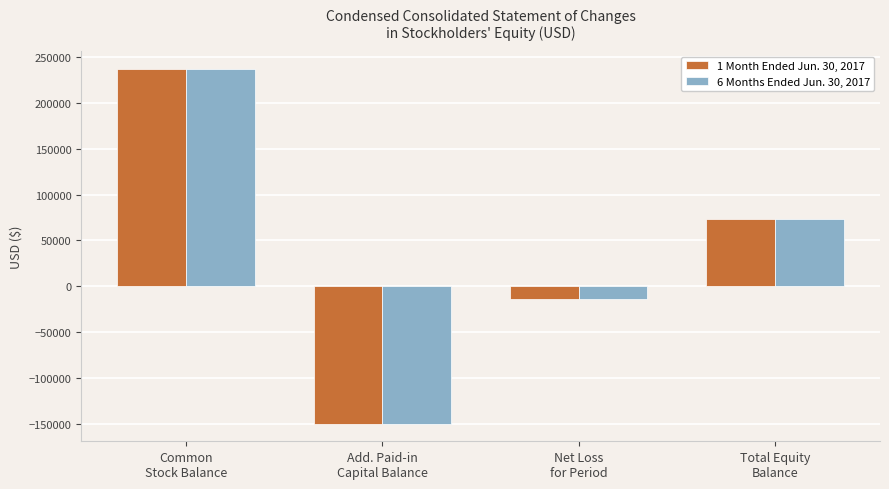

The value of 6 Months Ended Jun. 30, 2017 at Common
Stock Balance is 237269. True or false?

True